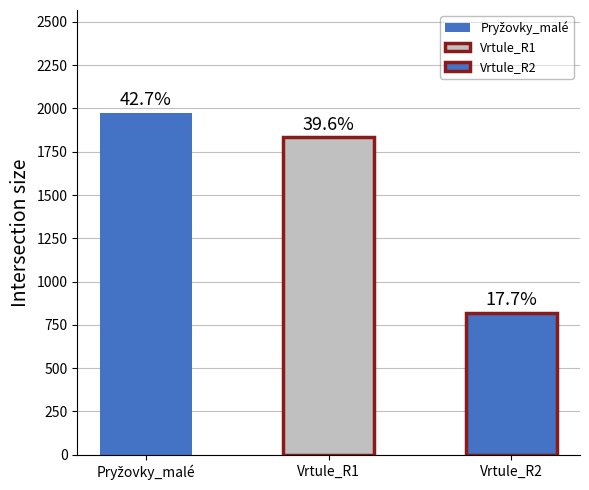

Are the bars grouped side by side (vs. stacked)?

No